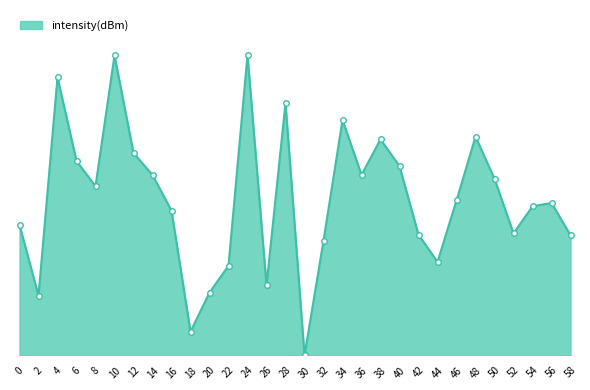

Is this an area chart (filled region under the line)?

Yes